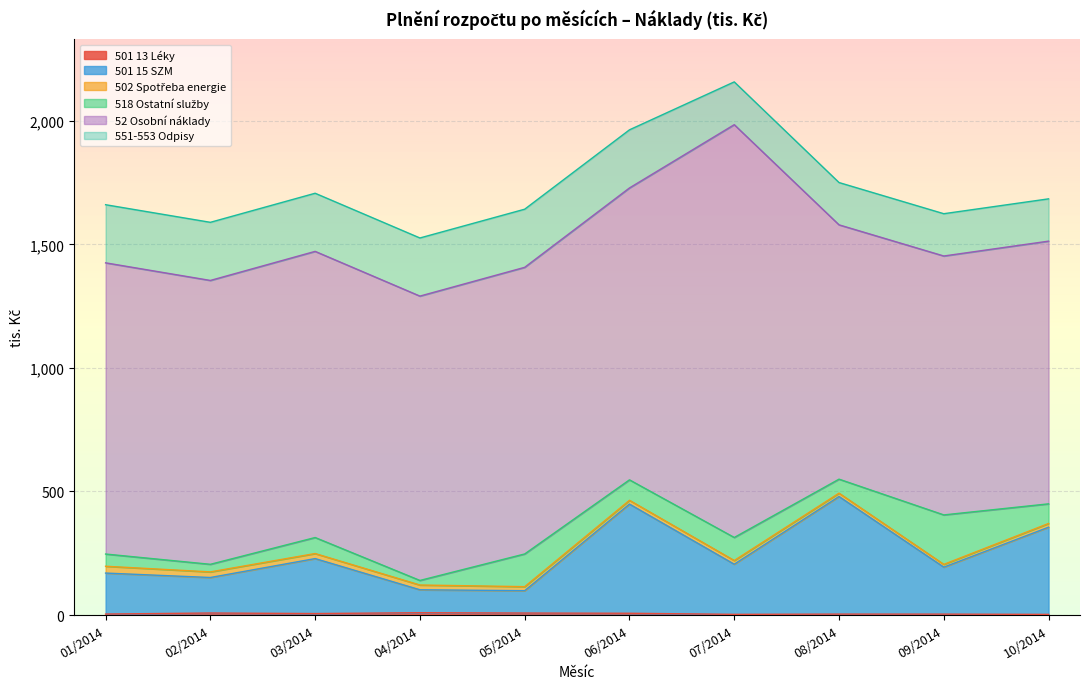

What is the maximum value for 501 13 Léky?

9.4